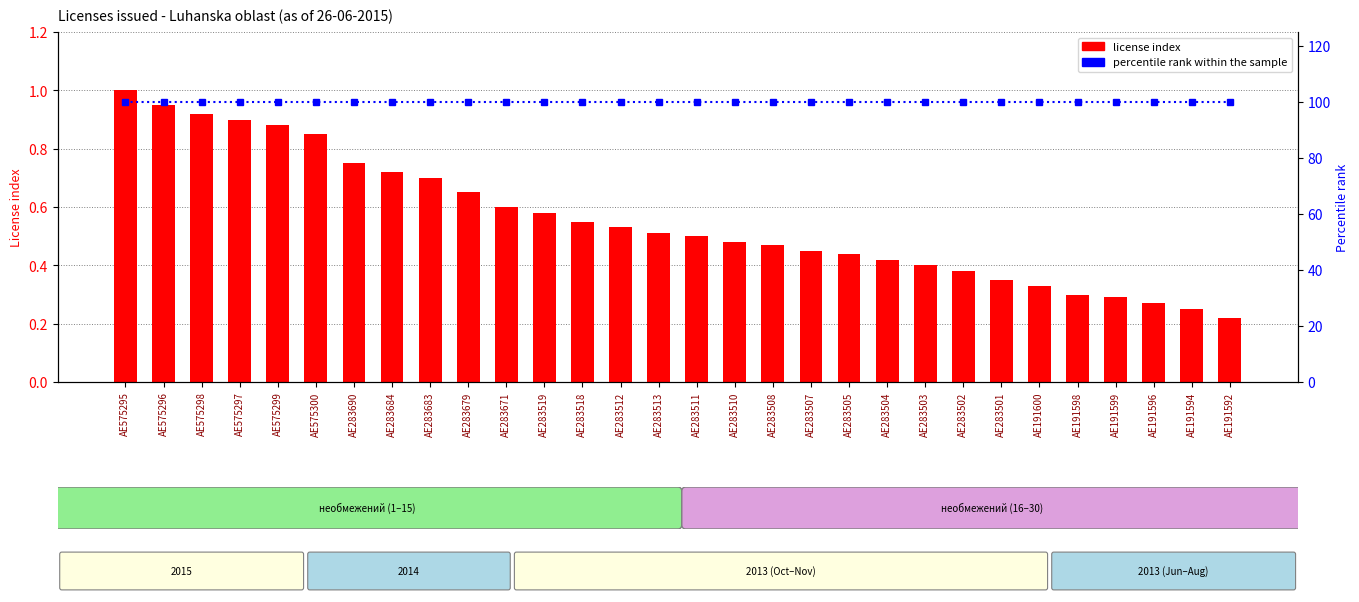

What is the sum of all license index values?

16.6